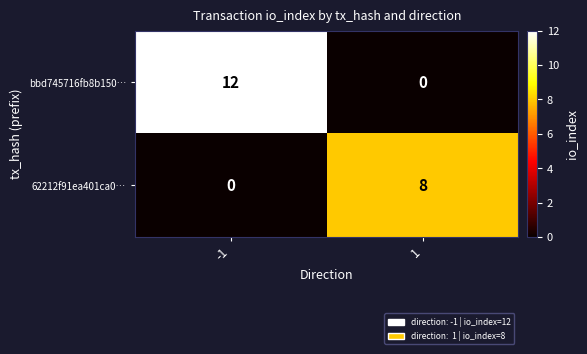

Which label corresponds to the largest value in the chart?

-1